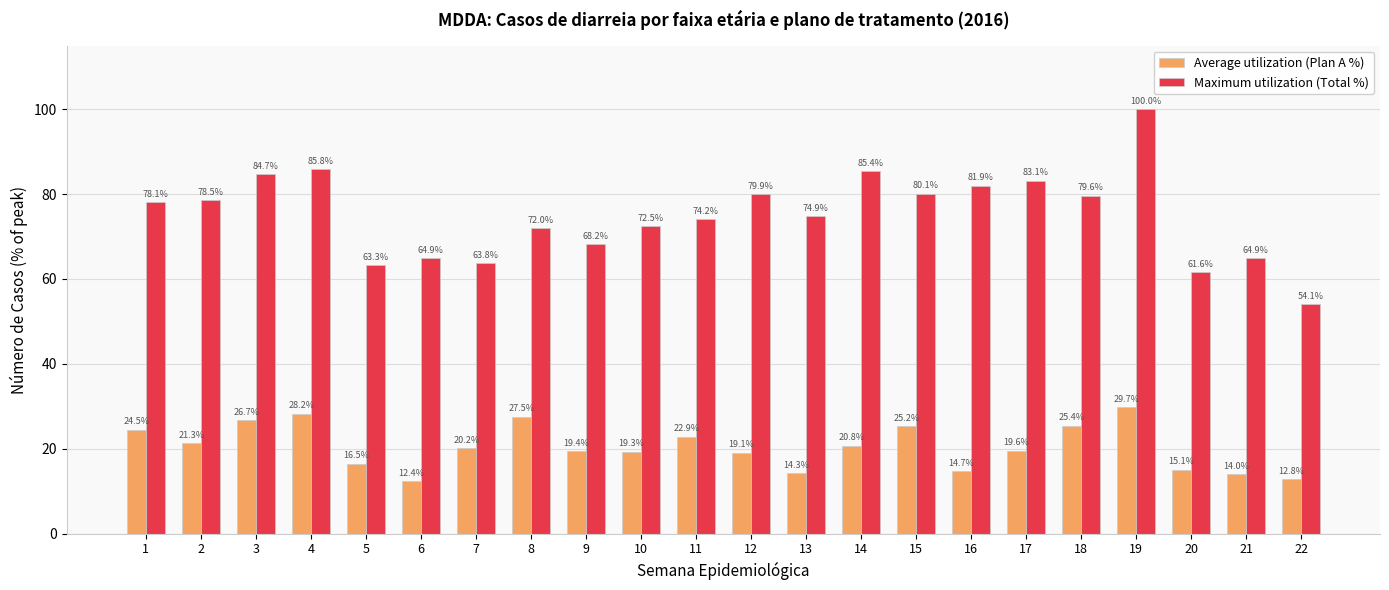

Where does the Average utilization (Plan A %) series first go above 20?

1